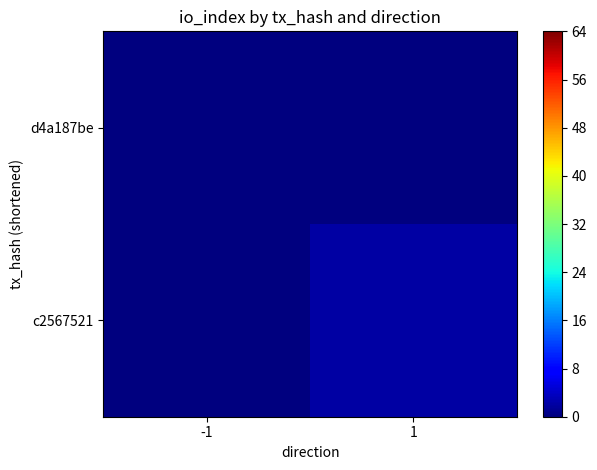

Reading left to right, list all the values displayed in this chart.

d4a187be: -1=0	1=0
c2567521: -1=0	1=2